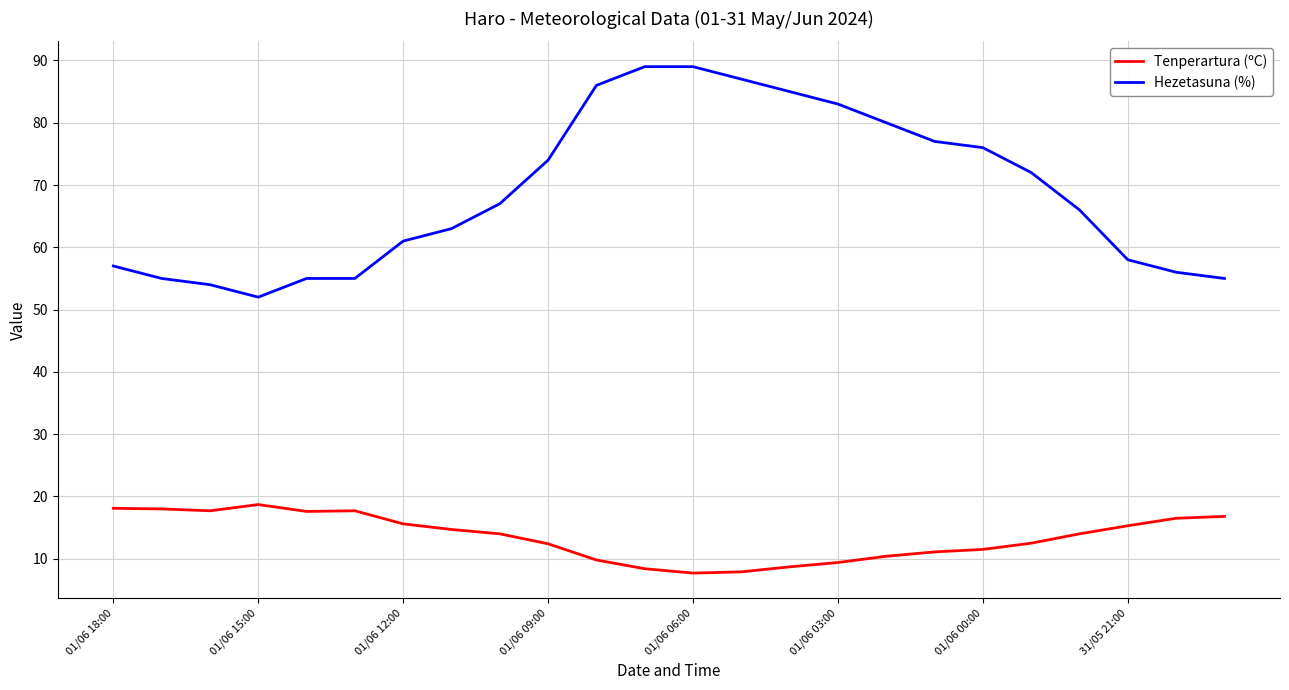

True or false: Hezetasuna (%) has more than 2 interior local peaks.

False